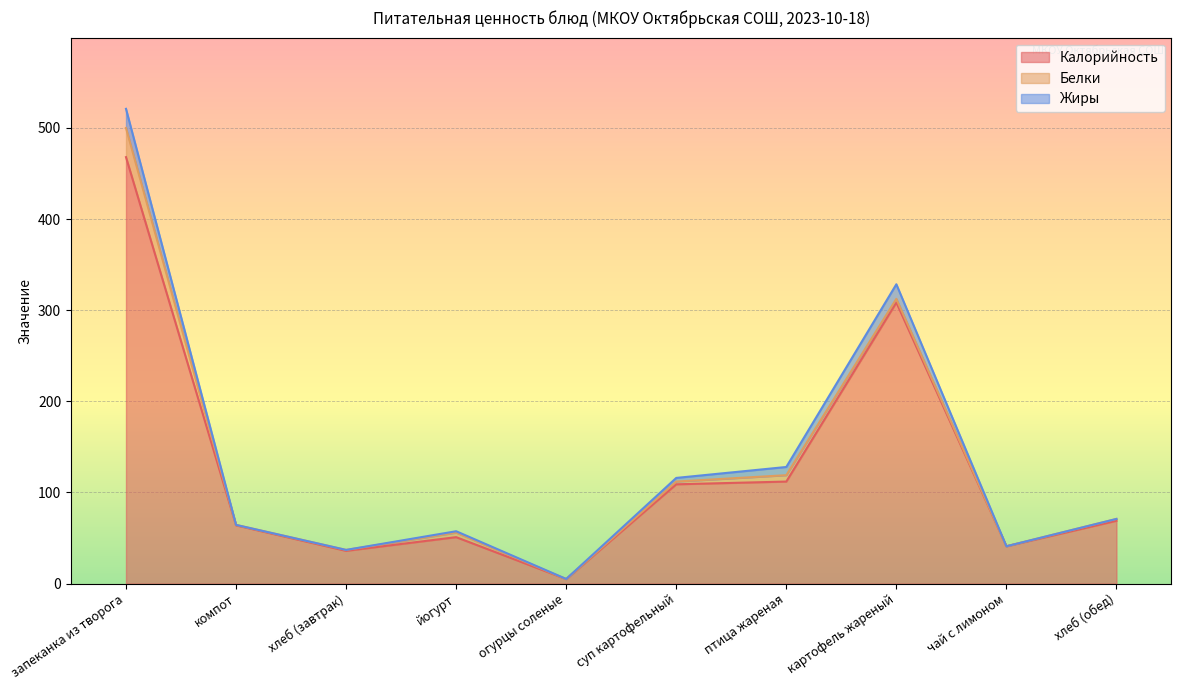

True or false: Калорийность and Жиры cross at least once.

False